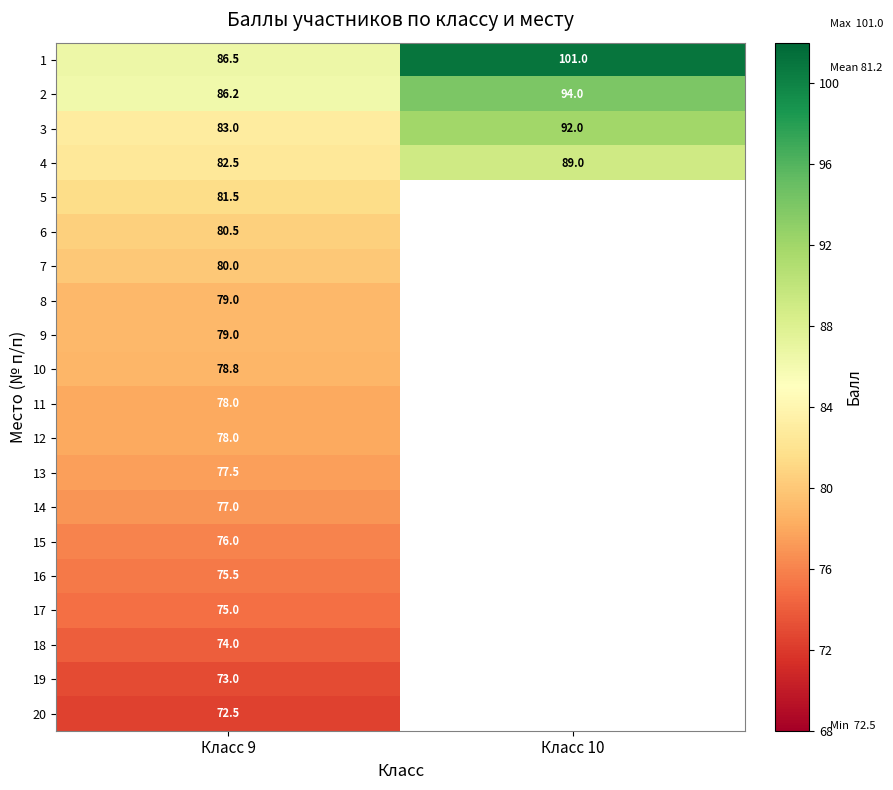

True or false: 18 has a value of 74.0 at Класс 9.

True